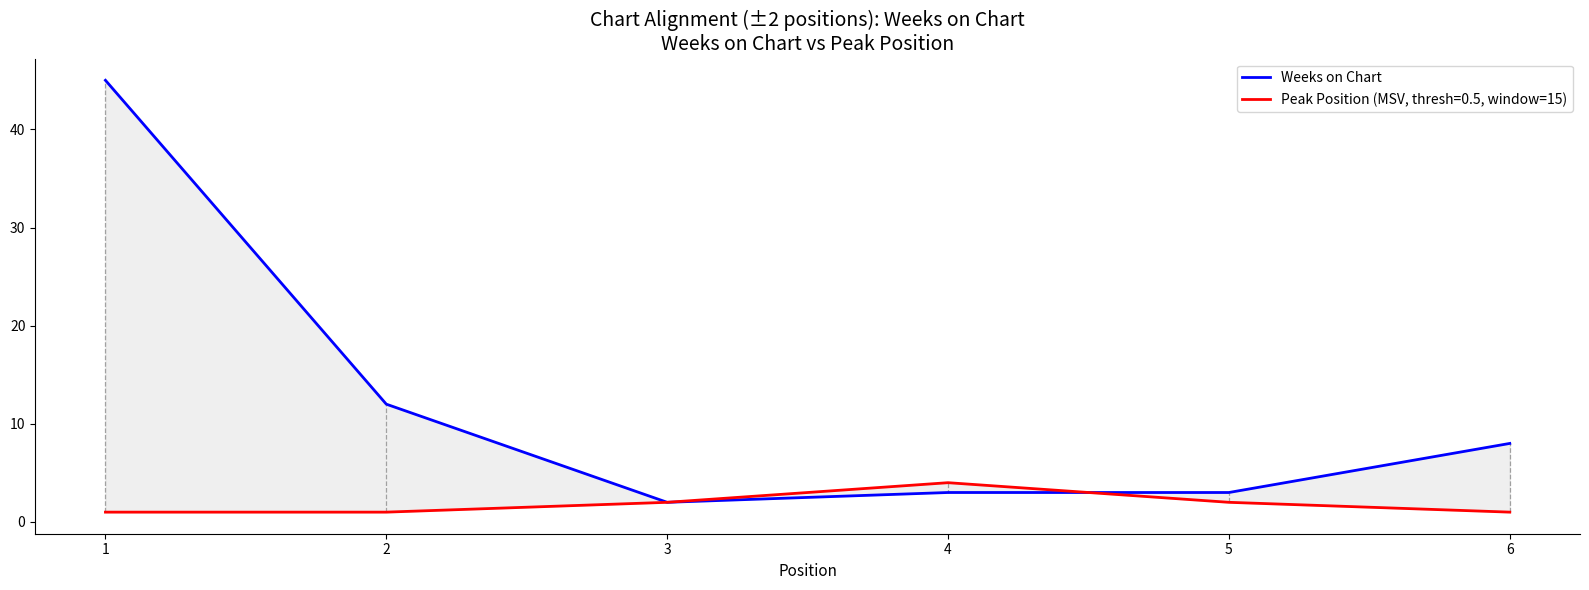

What is the difference between the values at 6 and 3?

6